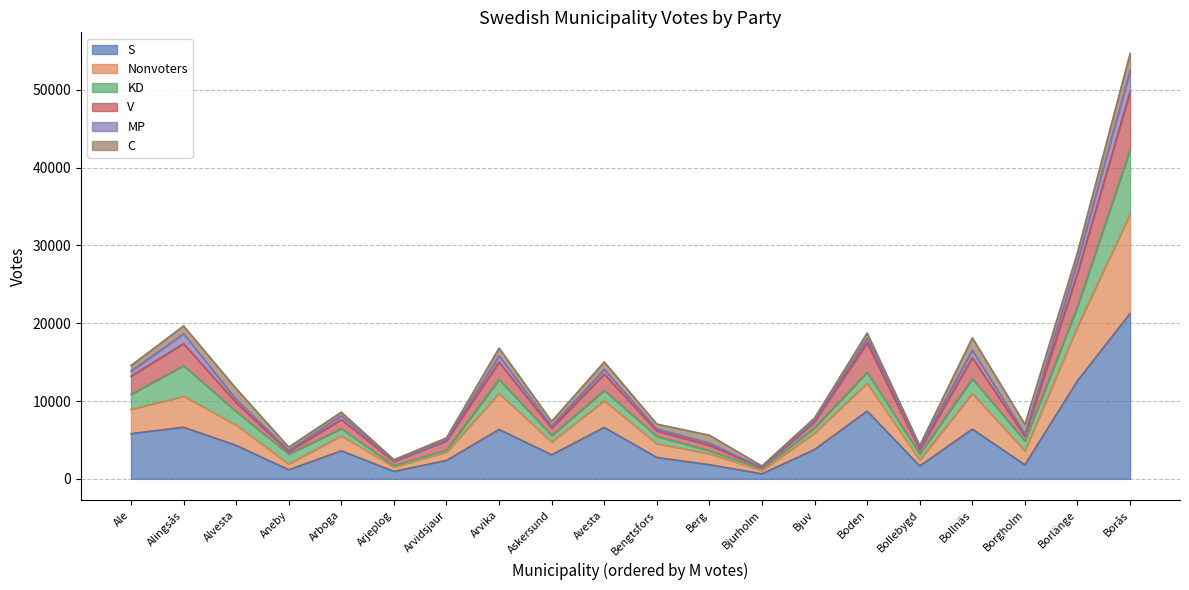

The S series shows 1540 at Bjuv. True or false?

False